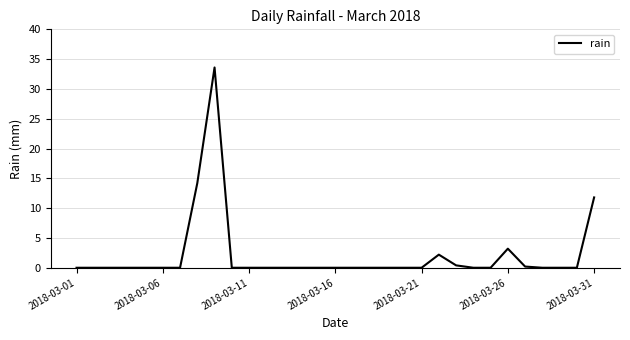

Count the number of data series in this chart.

1